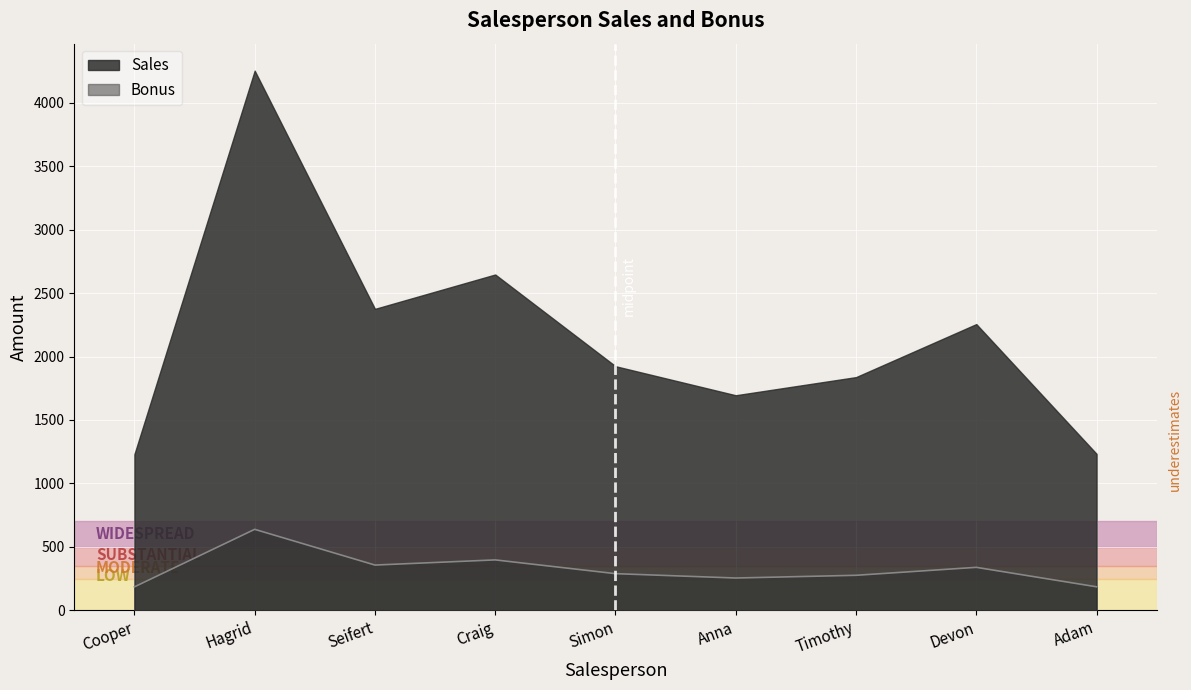

What is the change in value from Seifert to Adam?

-171.4